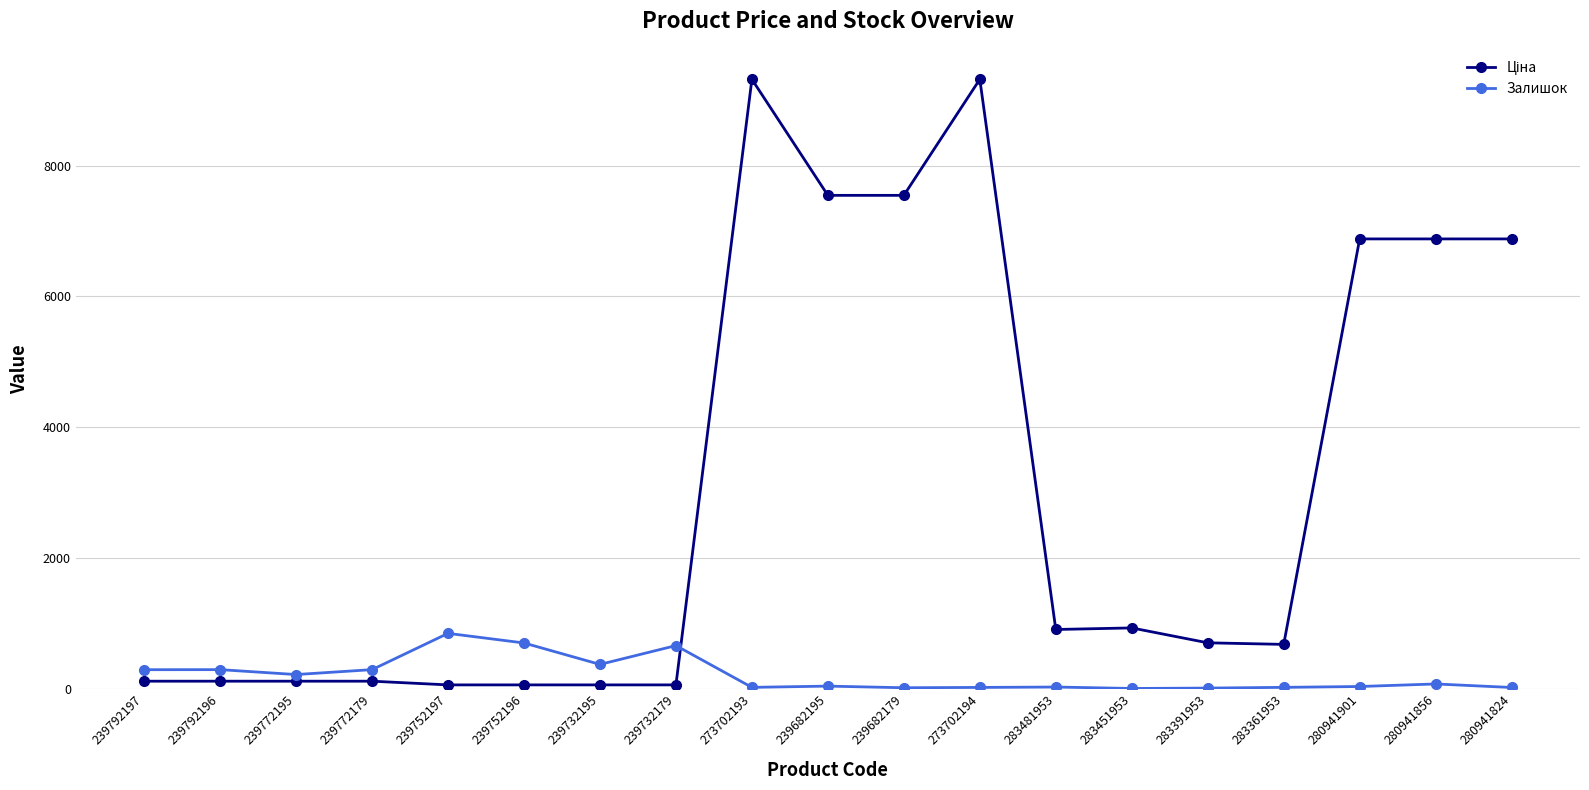

What is the difference between the Залишок values at 239732195 and 239752197?

475.0